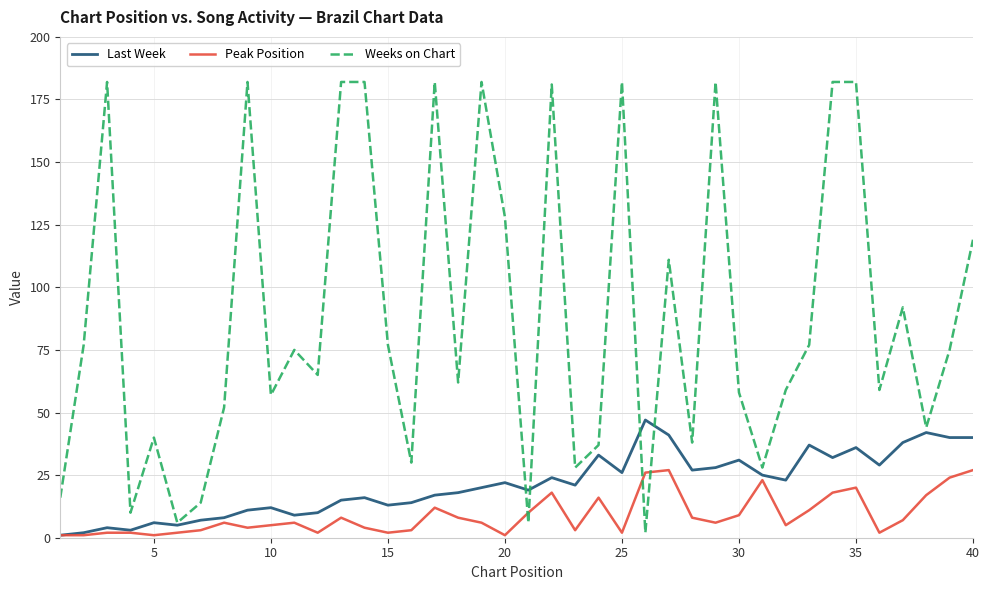

Rank the series by their maximum value, from highest to lowest.

Weeks on Chart, Last Week, Peak Position